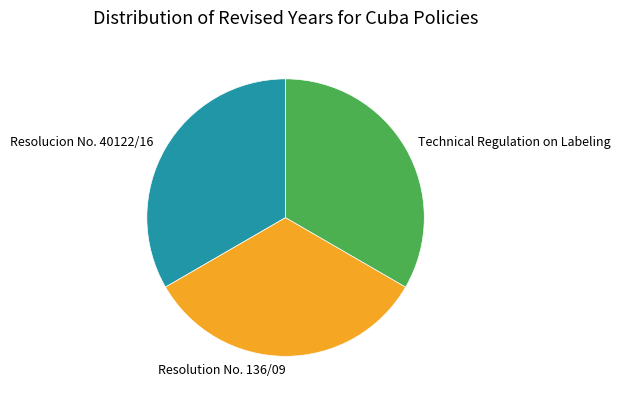

What is the ratio of the value at Technical Regulation on Labeling to the value at Resolucion No. 40122/16?

1.0